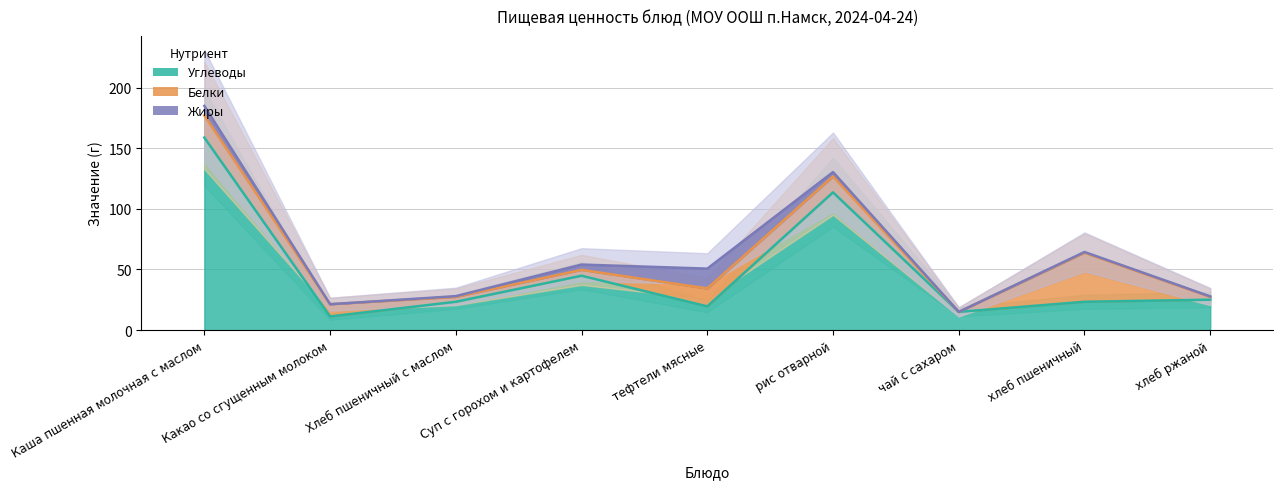

What is the label of the 3rd point from the left?

Хлеб пшеничный с маслом